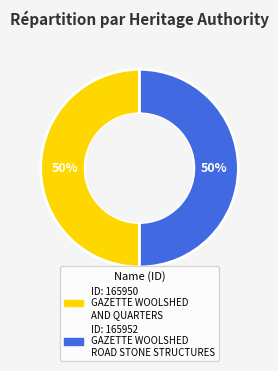

To the nearest percent, what is the average slice percentage?

50%